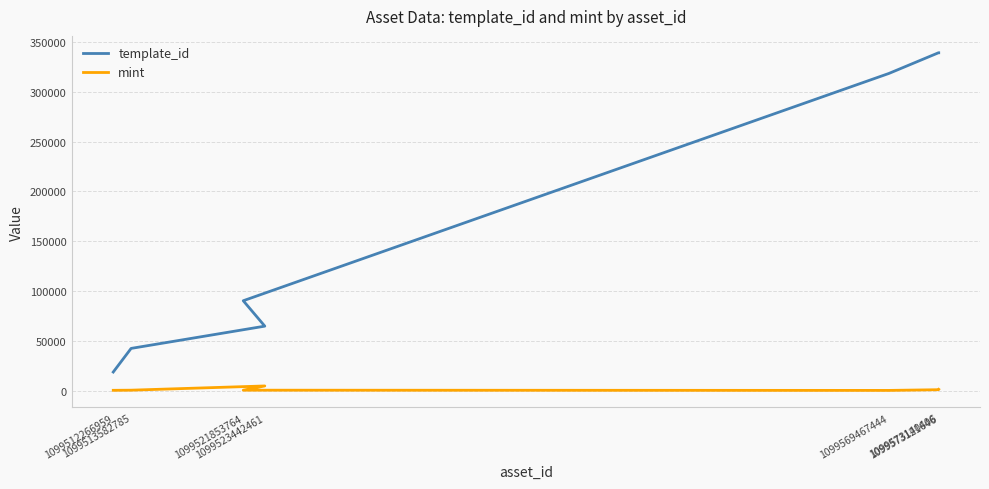

How many series are shown in this chart?

2